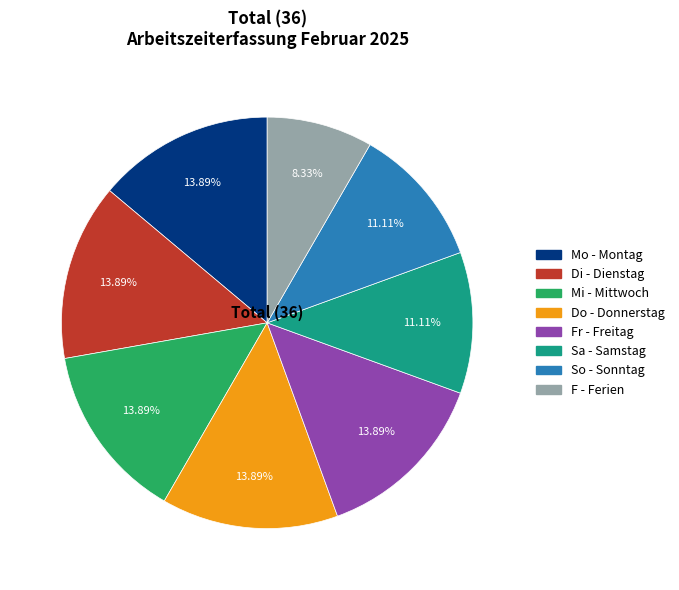

Is there a majority slice in this chart?

No